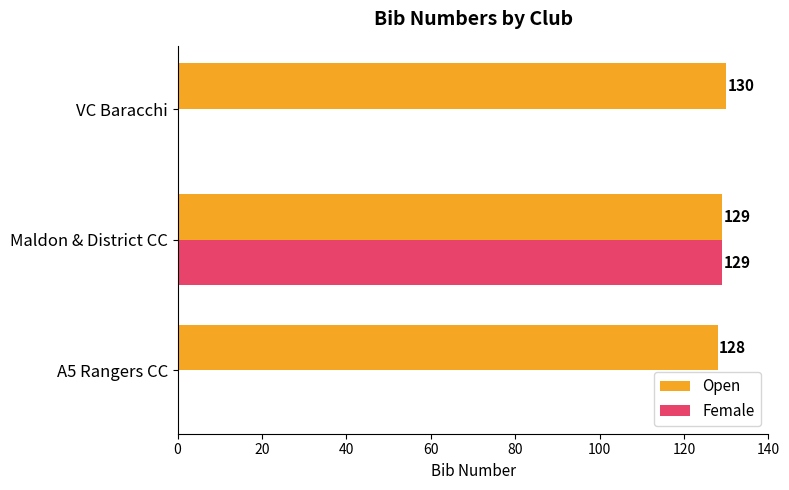

What value does the Female series have at Maldon & District CC, to the nearest 50?

150